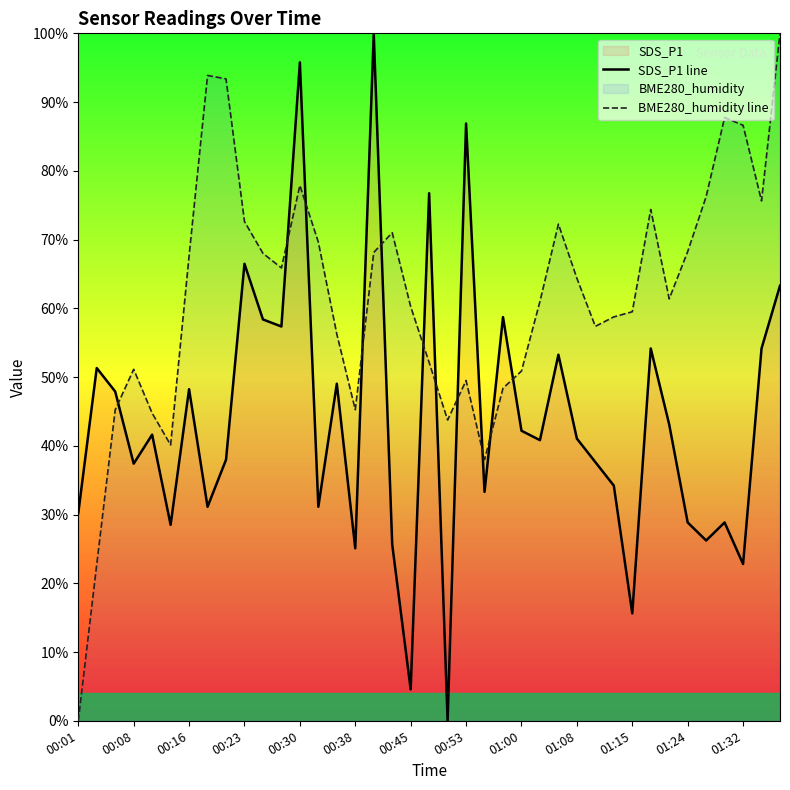

What is the greatest value displayed?

100.0